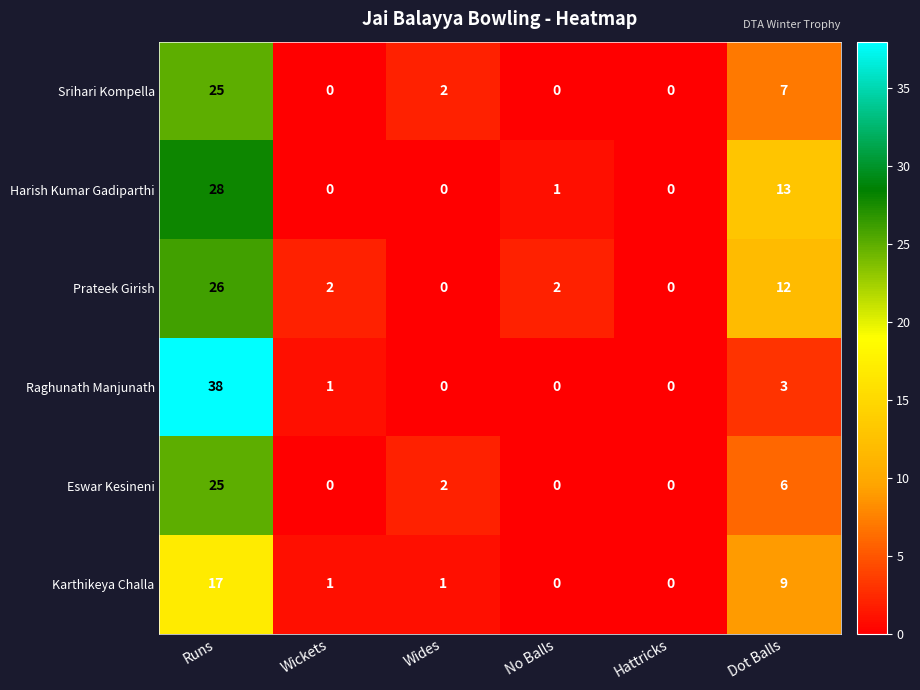

True or false: Eswar Kesineni has a value of -9 at Wickets.

False